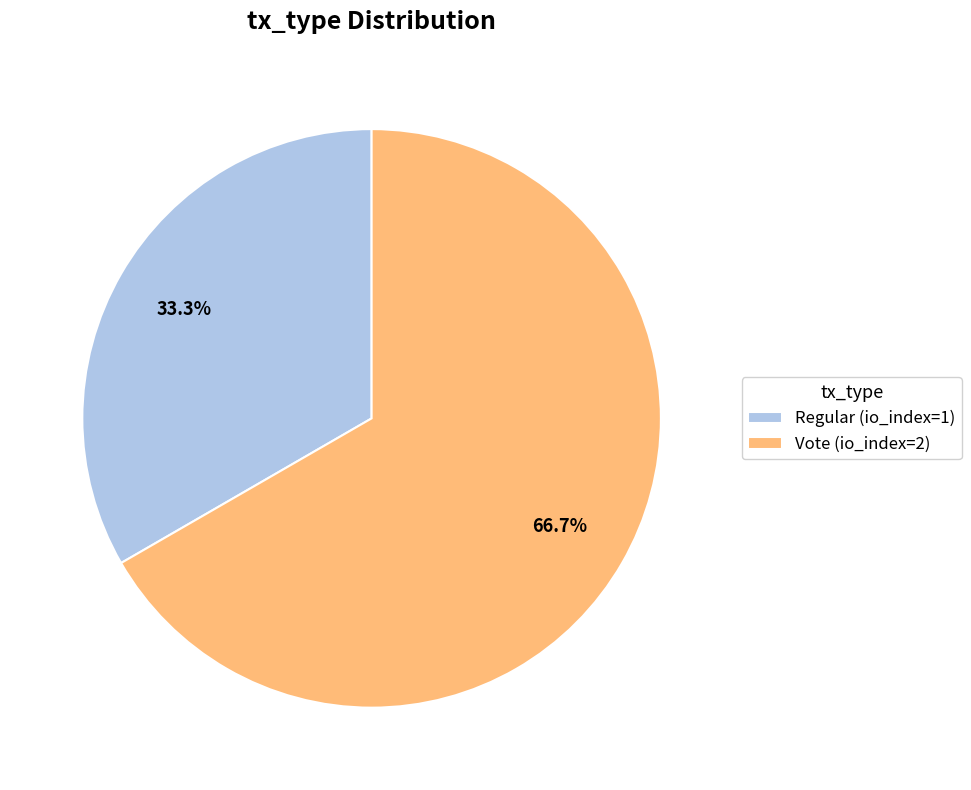

What percentage is NOT represented by Regular (io_index=1)?

66.7%